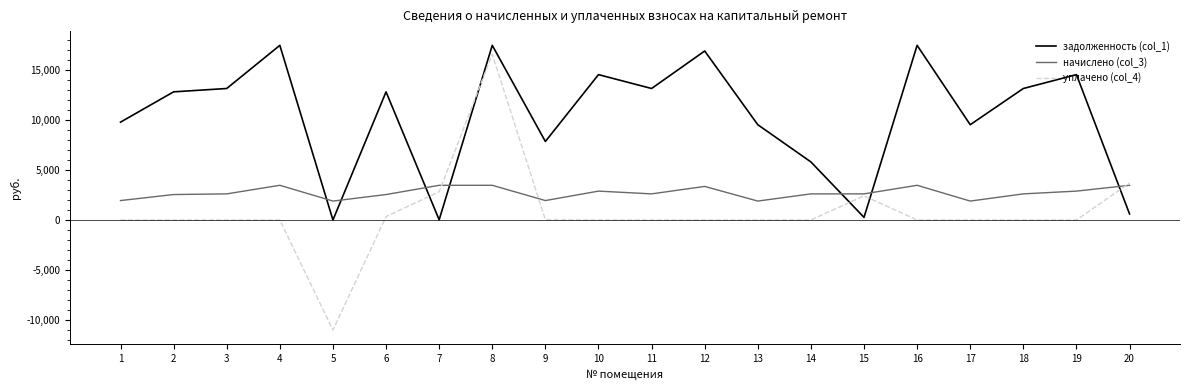

Rank the series by their average value, from lowest to highest.

уплачено (col_4), начислено (col_3), задолженность (col_1)